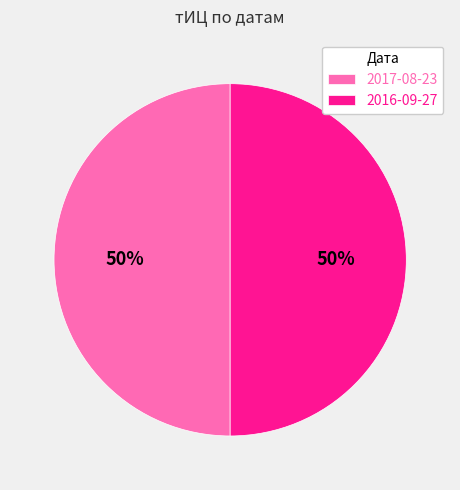

Approximately how many times larger is the value at 2016-09-27 compared to 2017-08-23?

1.0